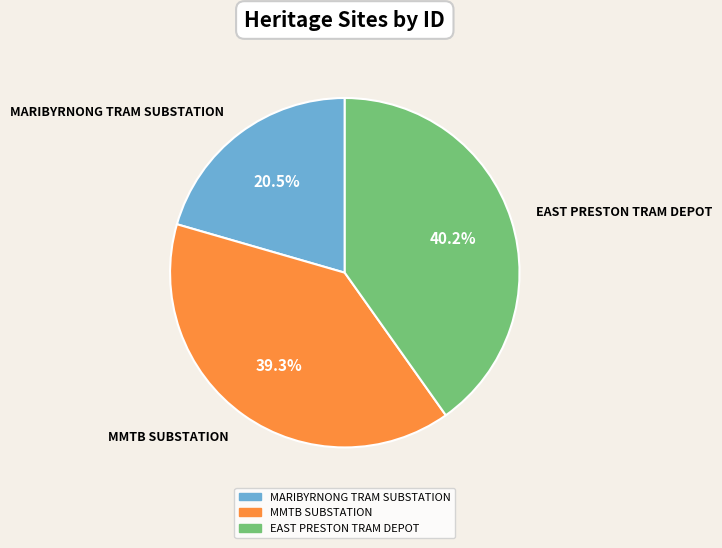

To the nearest percent, what is the difference between the largest and smallest slice percentages?

20%